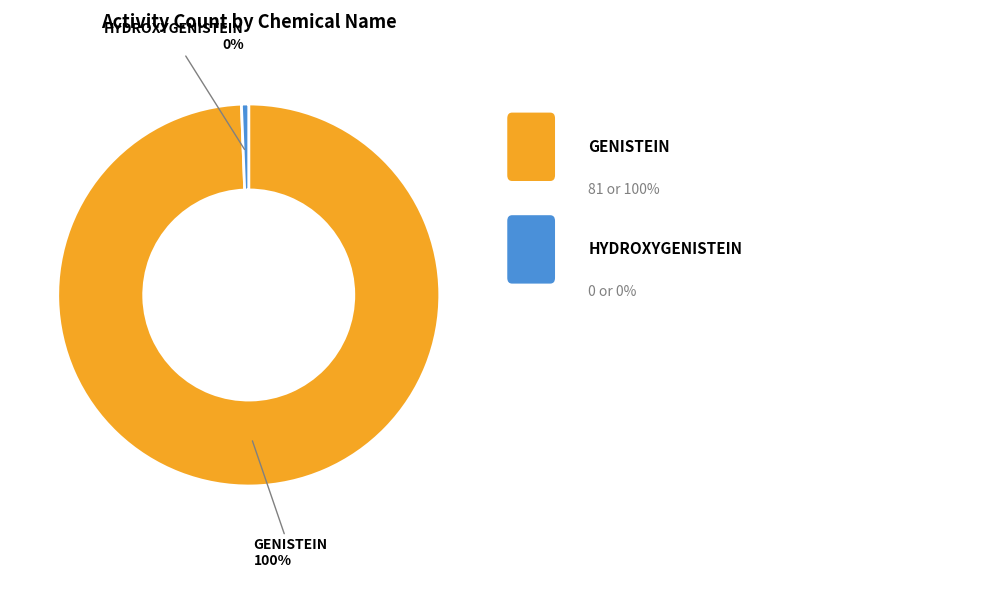

Which category has the smallest portion of the pie?

HYDROXYGENISTEIN